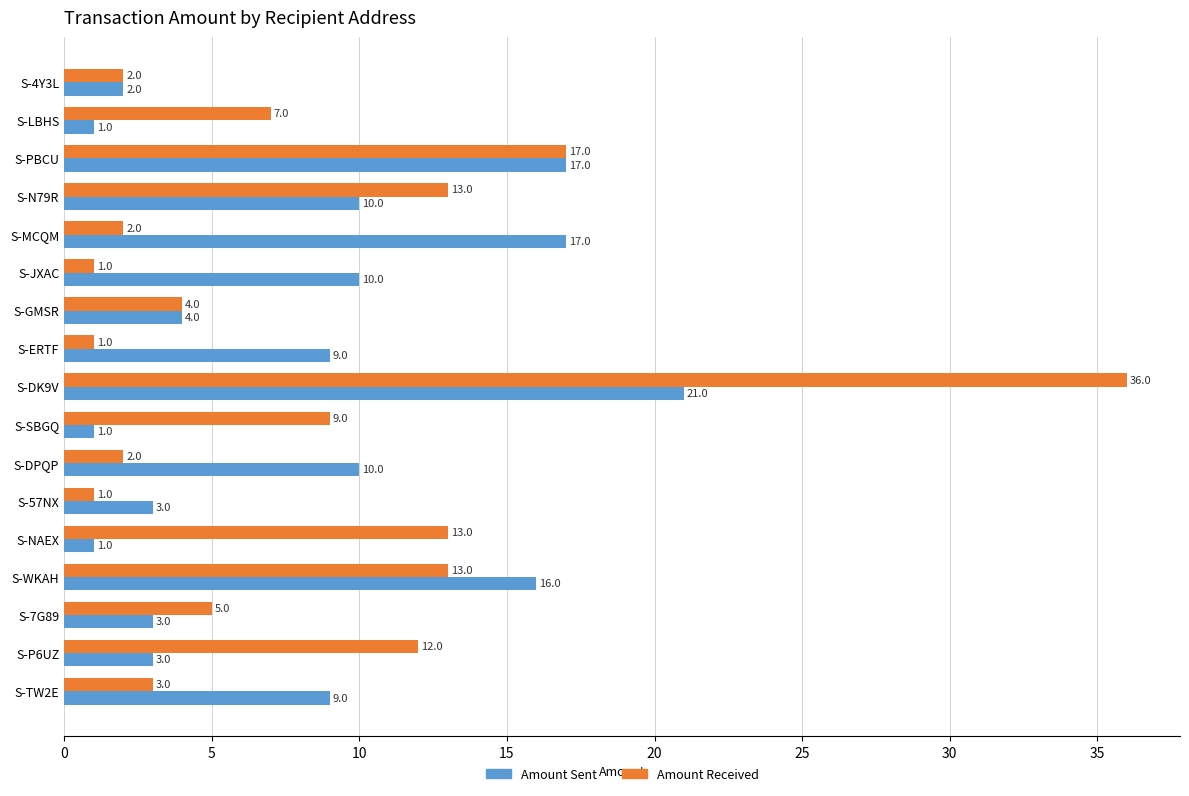

At which category is the sum across all series the highest?

S-DK9V